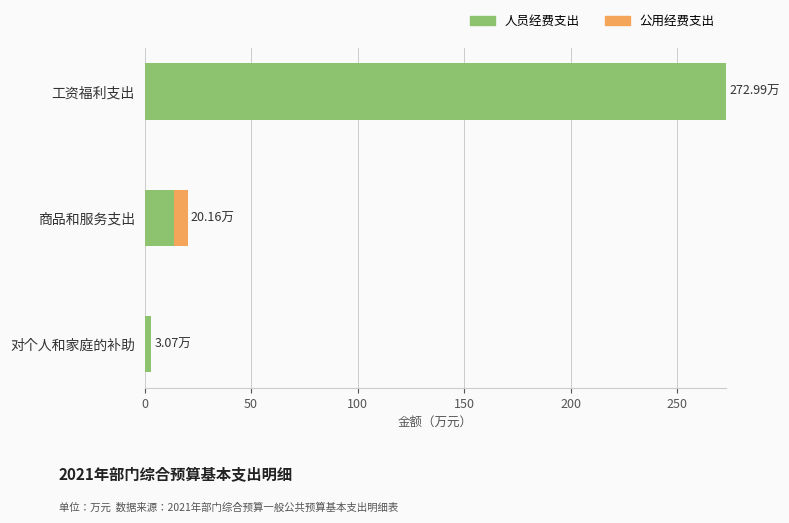

Where is 人员经费支出 nearest to the value 138?

商品和服务支出